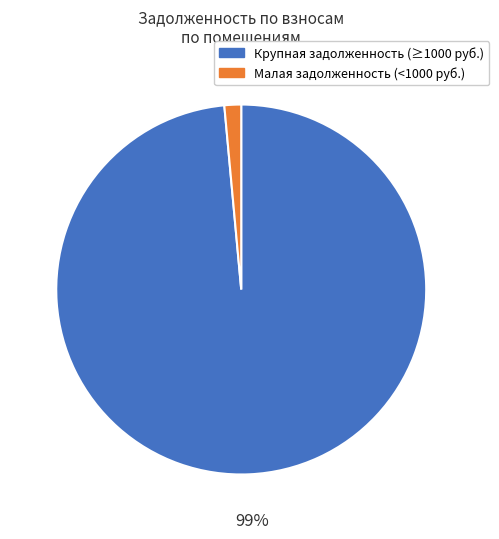

Do Малая задолженность (<1000 руб.) and Крупная задолженность (≥1000 руб.) together represent more than half of the pie?

Yes